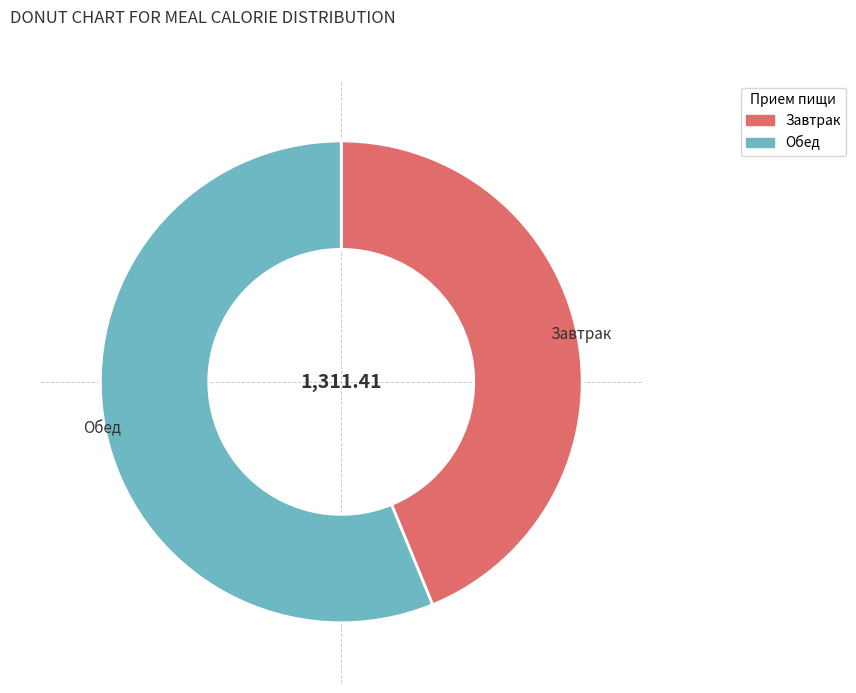

Rank the categories by value from lowest to highest.

Завтрак, Обед